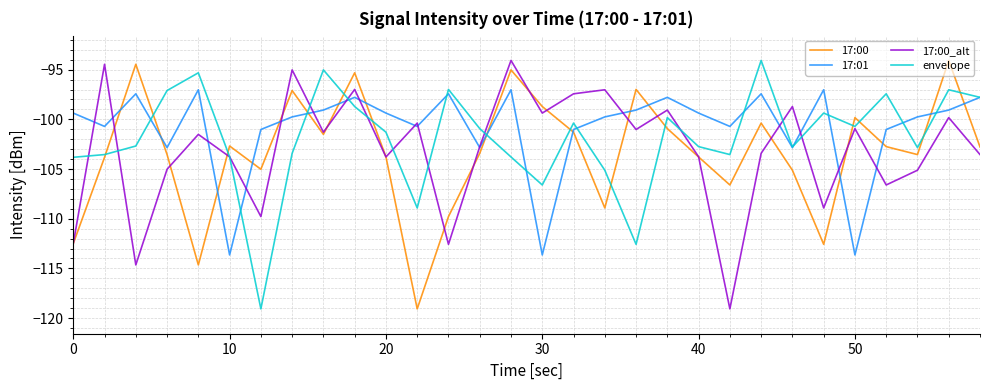

What is the minimum value for 17:01?

-113.6